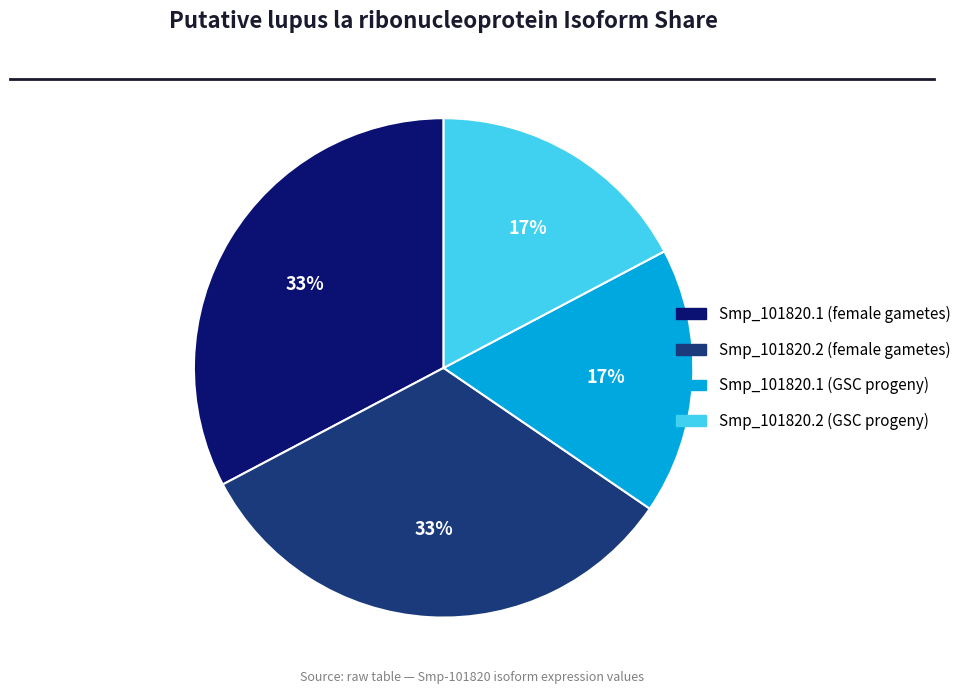

Is it true that Smp_101820.1 (GSC progeny) is 23% of the pie?

False